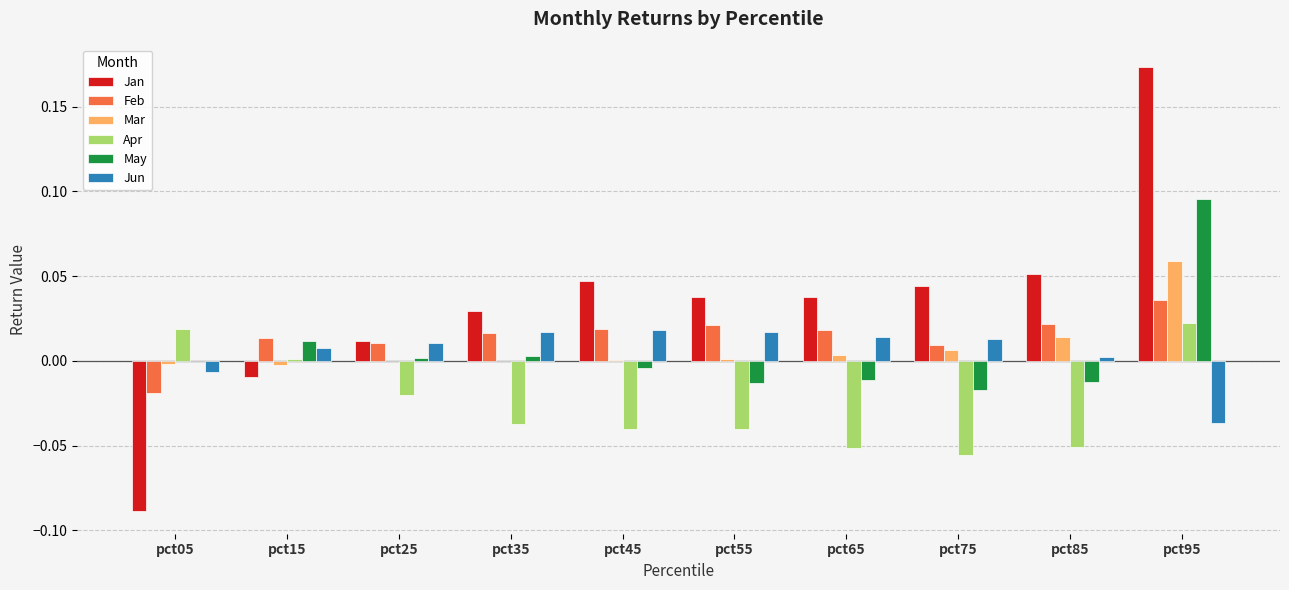

At which label does May reach its peak?

pct95